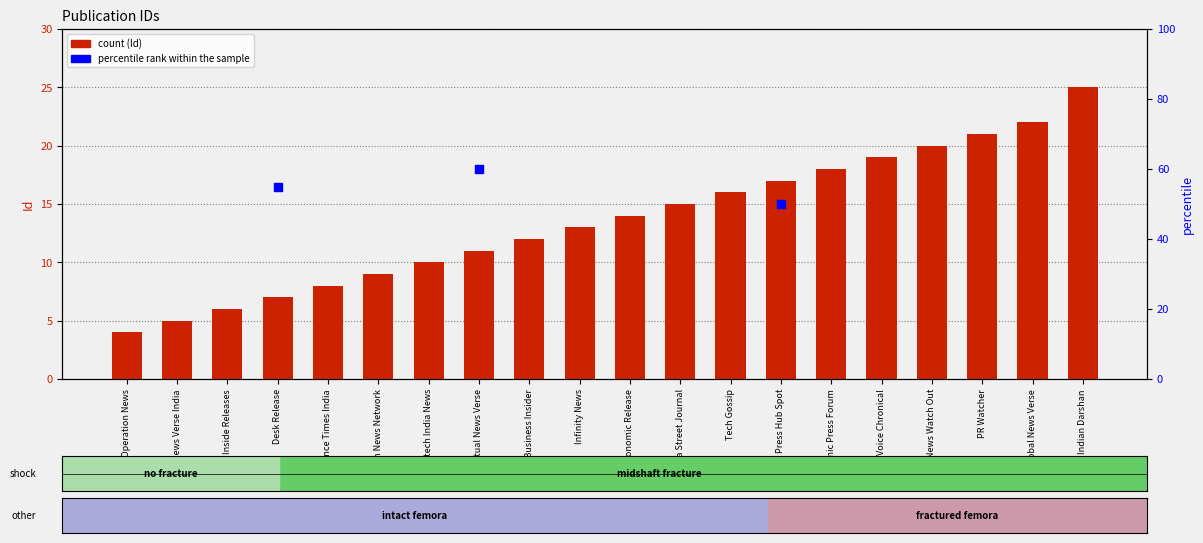

What is the change in value from News Verse India to News Watch Out?

+15